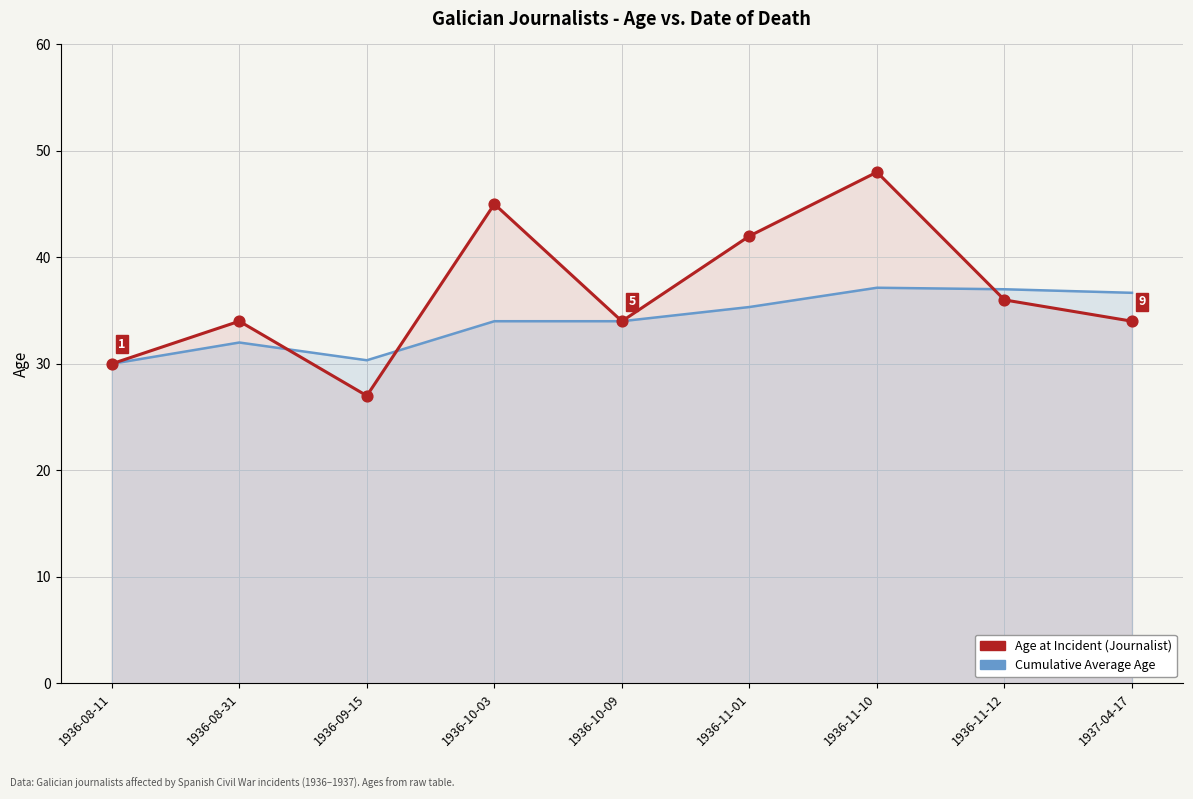

Which series contains the lowest Y value?

Age at Incident (Journalist)